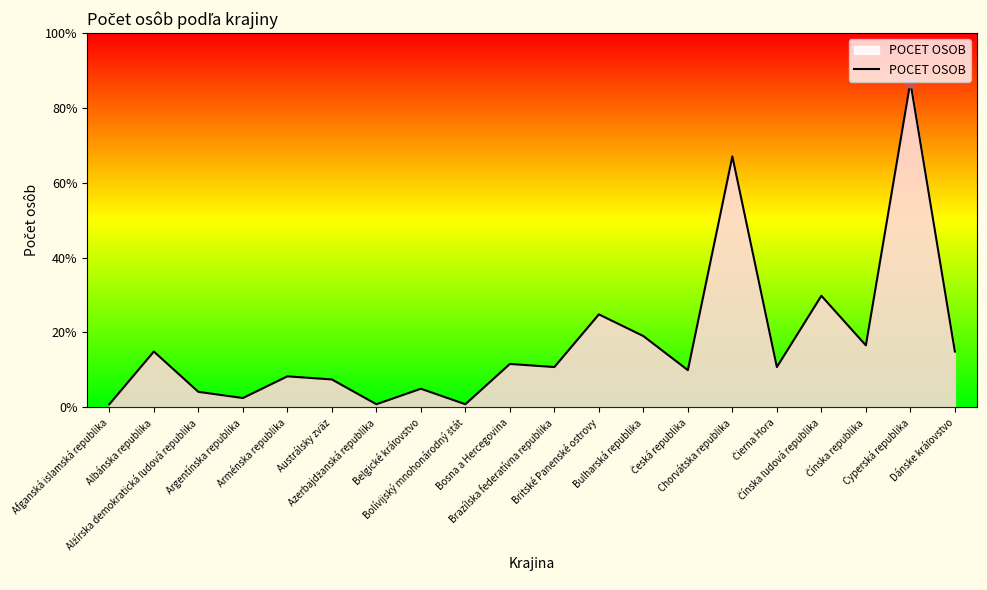

Approximately how many times larger is the value at Cyperská republika compared to Arménska republika?

10.5